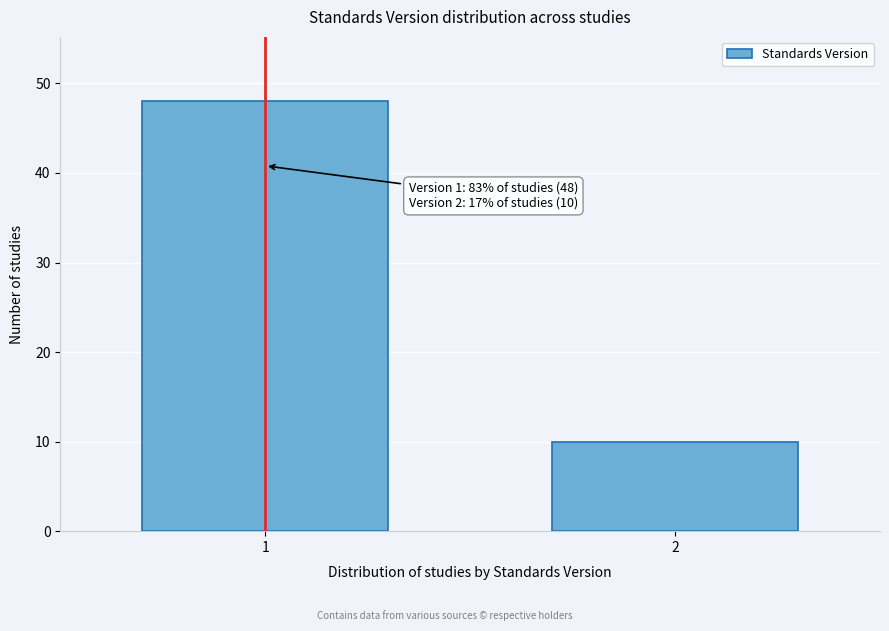

Reading left to right, extract all data points from this chart.

1=48	2=10